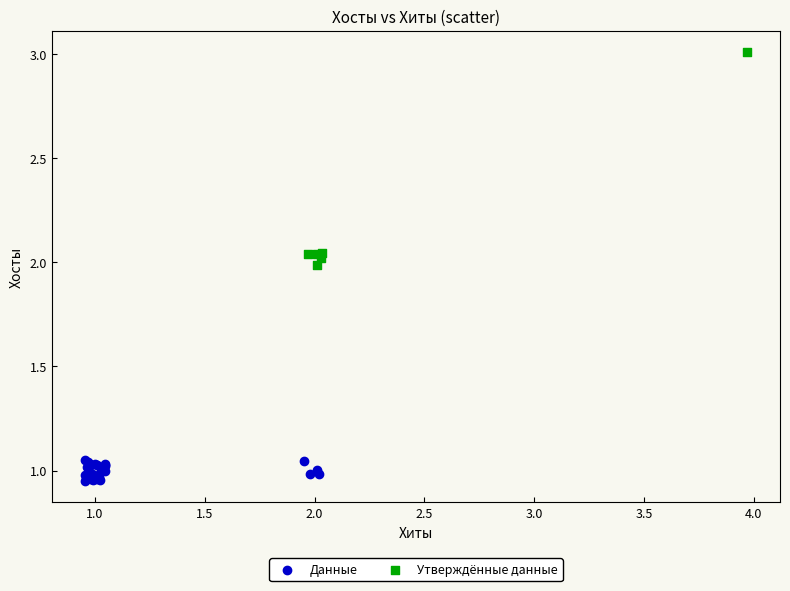

Which series reaches the minimum Y coordinate?

Данные